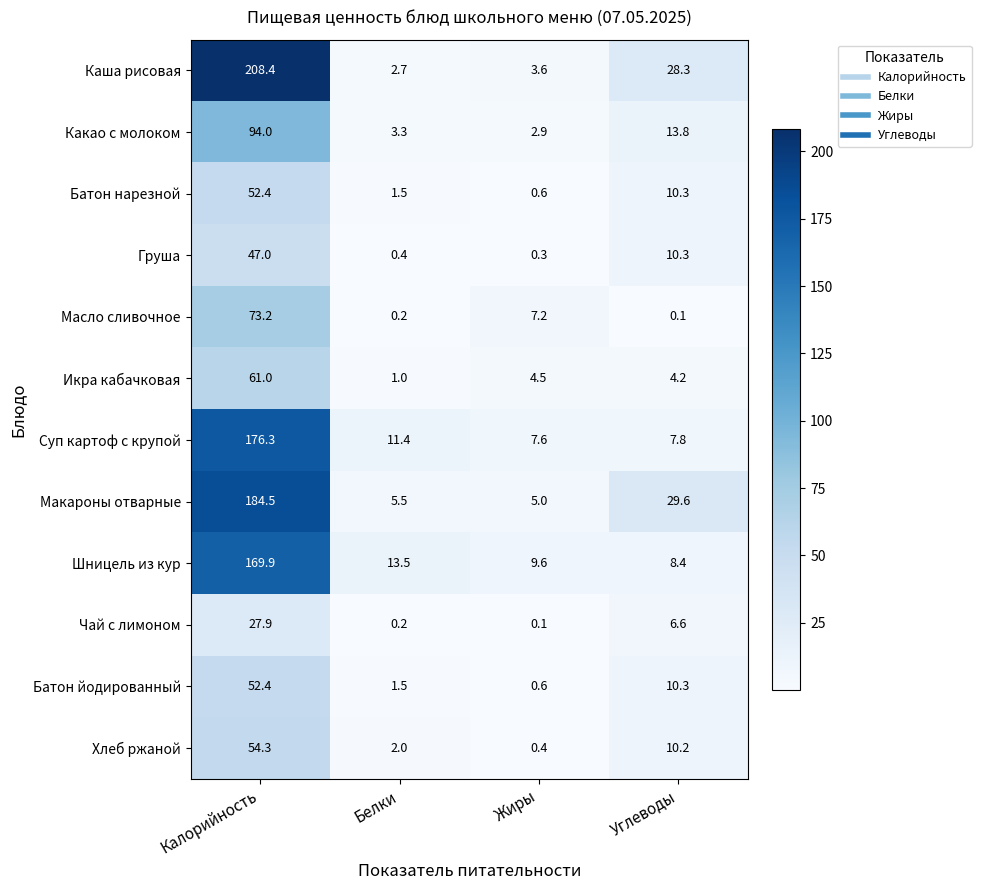

What is the difference between the maximum and minimum values in the Хлеб ржаной series?

53.9